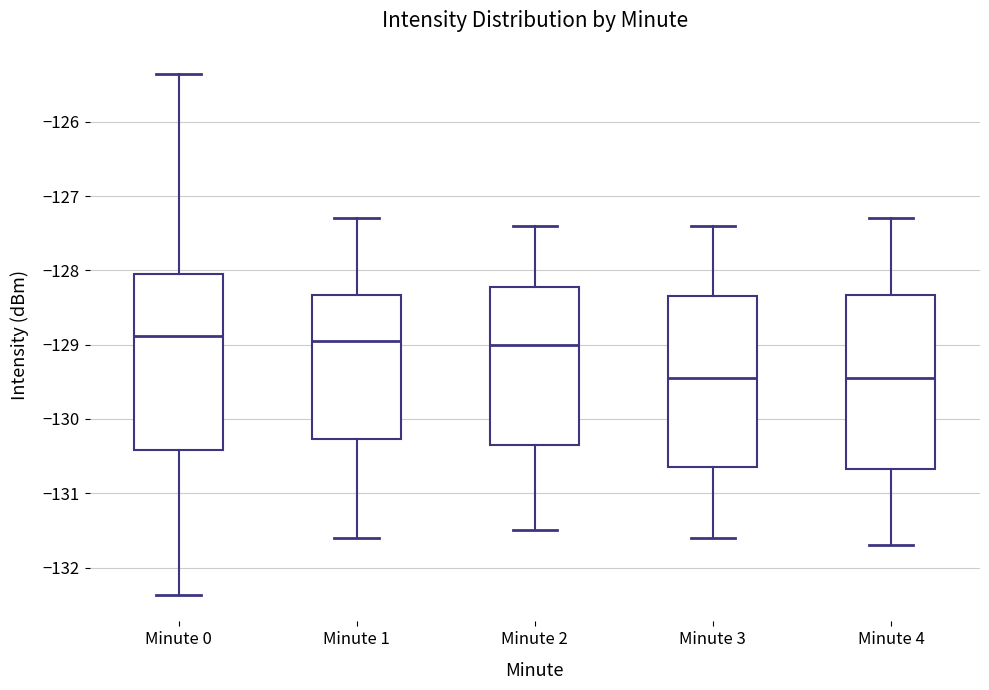

Reading left to right, transcribe this box plot: for each box, give where its median line is, the range the box spans, and where its two whiskers end, as read against the y-axis. The values are not printed on the chart, so give them approximately, as read against the axis.

Minute 0: median -128.9, box -130.4 to -128.1, whiskers -132.4 to -125.4
Minute 1: median -128.9, box -130.3 to -128.3, whiskers -131.6 to -127.3
Minute 2: median -129.0, box -130.3 to -128.2, whiskers -131.5 to -127.4
Minute 3: median -129.4, box -130.6 to -128.3, whiskers -131.6 to -127.4
Minute 4: median -129.4, box -130.7 to -128.3, whiskers -131.7 to -127.3